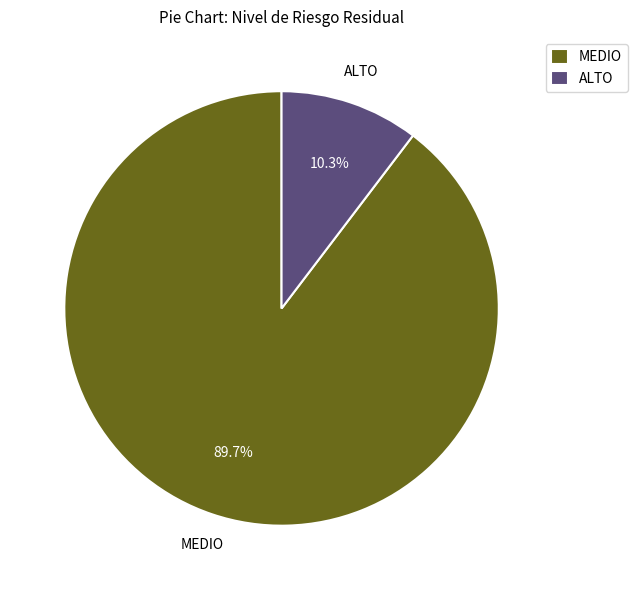

What percentage do MEDIO and ALTO together represent?

100.0%